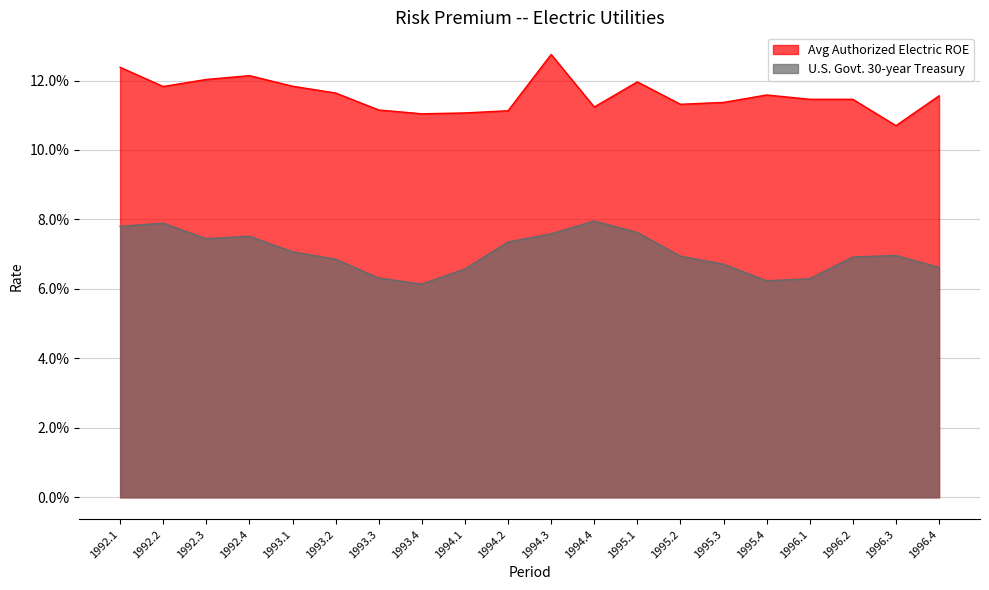

What is the value of the U.S. Govt. 30-year Treasury point at the 8th from the left?

0.1